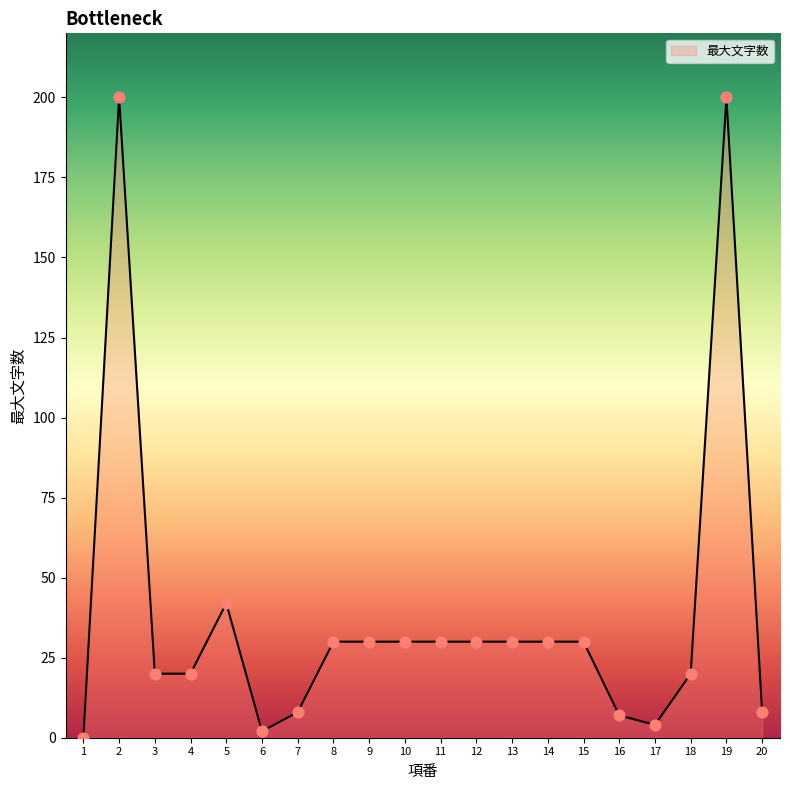

Which has a higher value, 5 or 18?

5